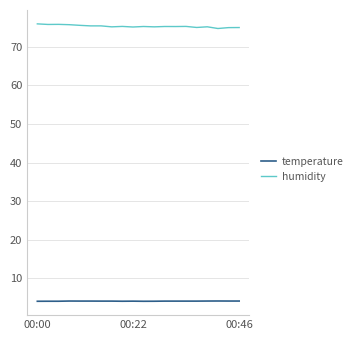

Which series has the largest total across all categories?

humidity